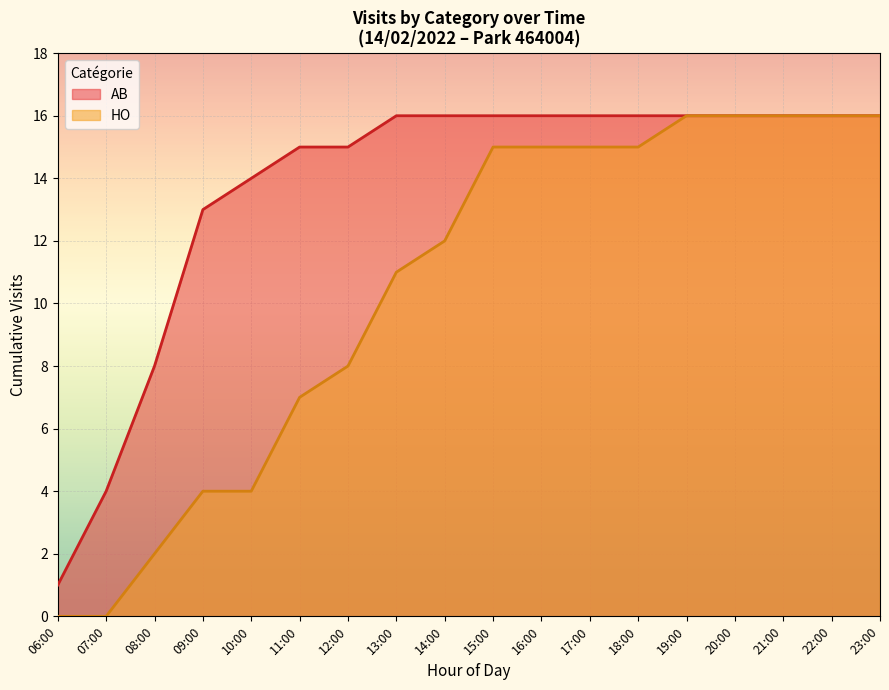

How many lines are shown in the chart?

2